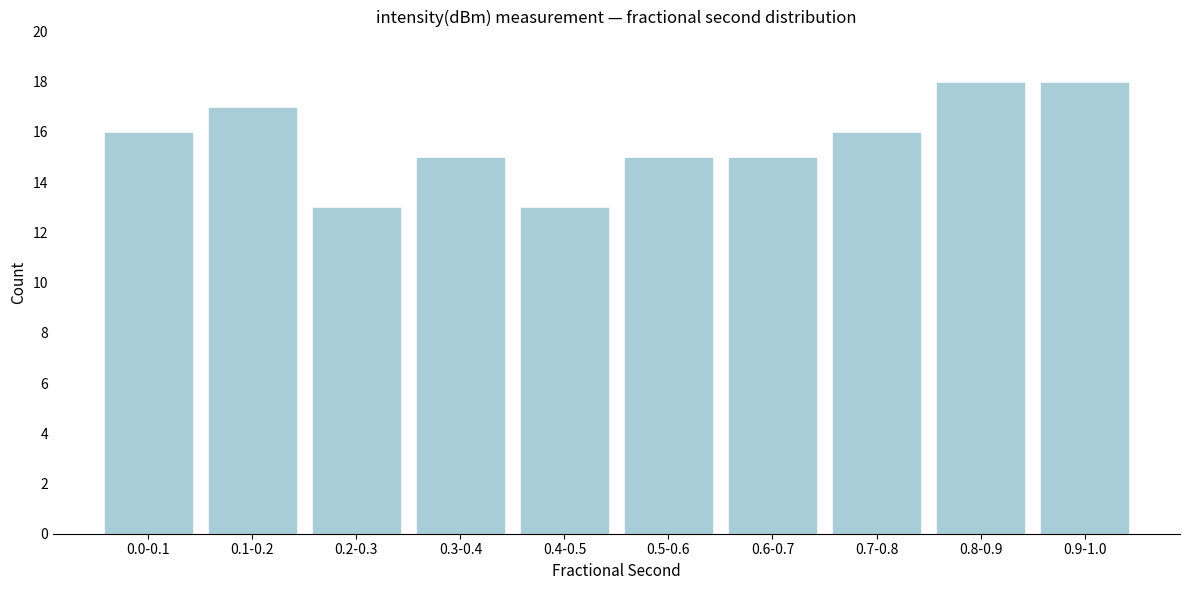

Reading right to left, extract all data points from this chart.

0.9-1.0=18	0.8-0.9=18	0.7-0.8=16	0.6-0.7=15	0.5-0.6=15	0.4-0.5=13	0.3-0.4=15	0.2-0.3=13	0.1-0.2=17	0.0-0.1=16